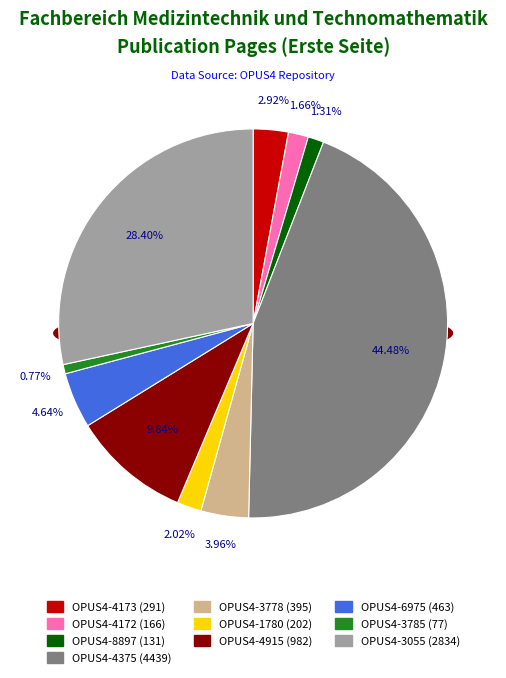

Rank the categories by value from highest to lowest.

OPUS4-4375, OPUS4-3055, OPUS4-4915, OPUS4-6975, OPUS4-3778, OPUS4-4173, OPUS4-1780, OPUS4-4172, OPUS4-8897, OPUS4-3785